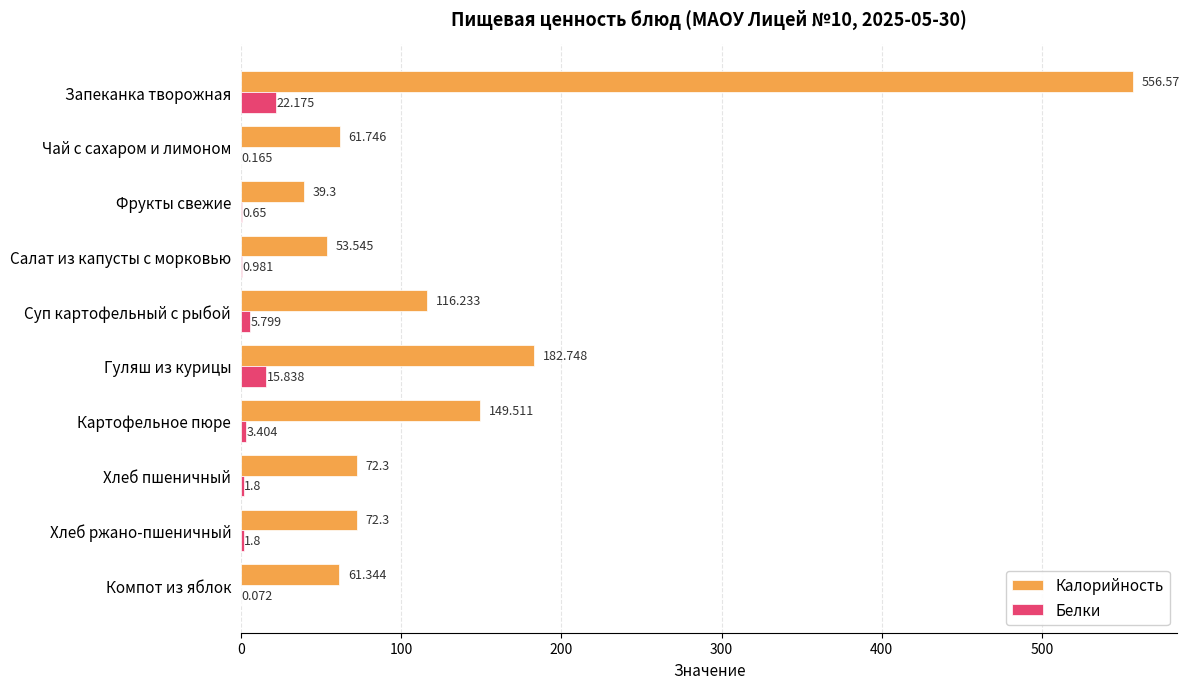

Between Гуляш из курицы and Компот из яблок, which series saw the biggest shift?

Калорийность